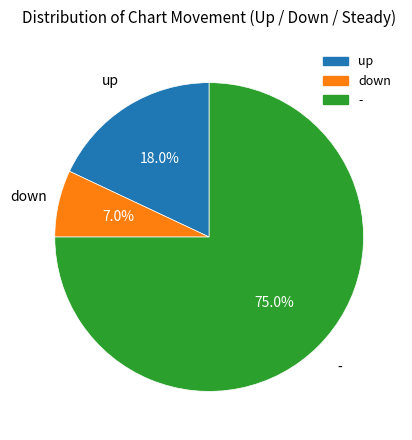

Does - account for over 50% of the chart?

Yes